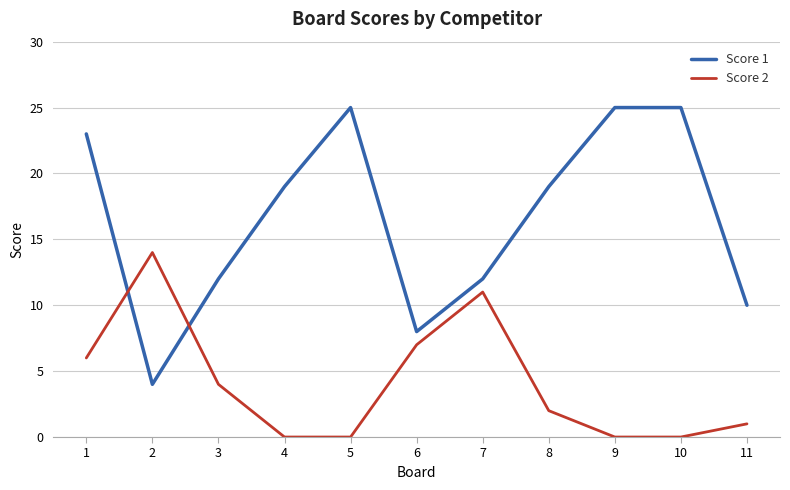

At 2, list the series in order from largest to smallest.

Score 2, Score 1